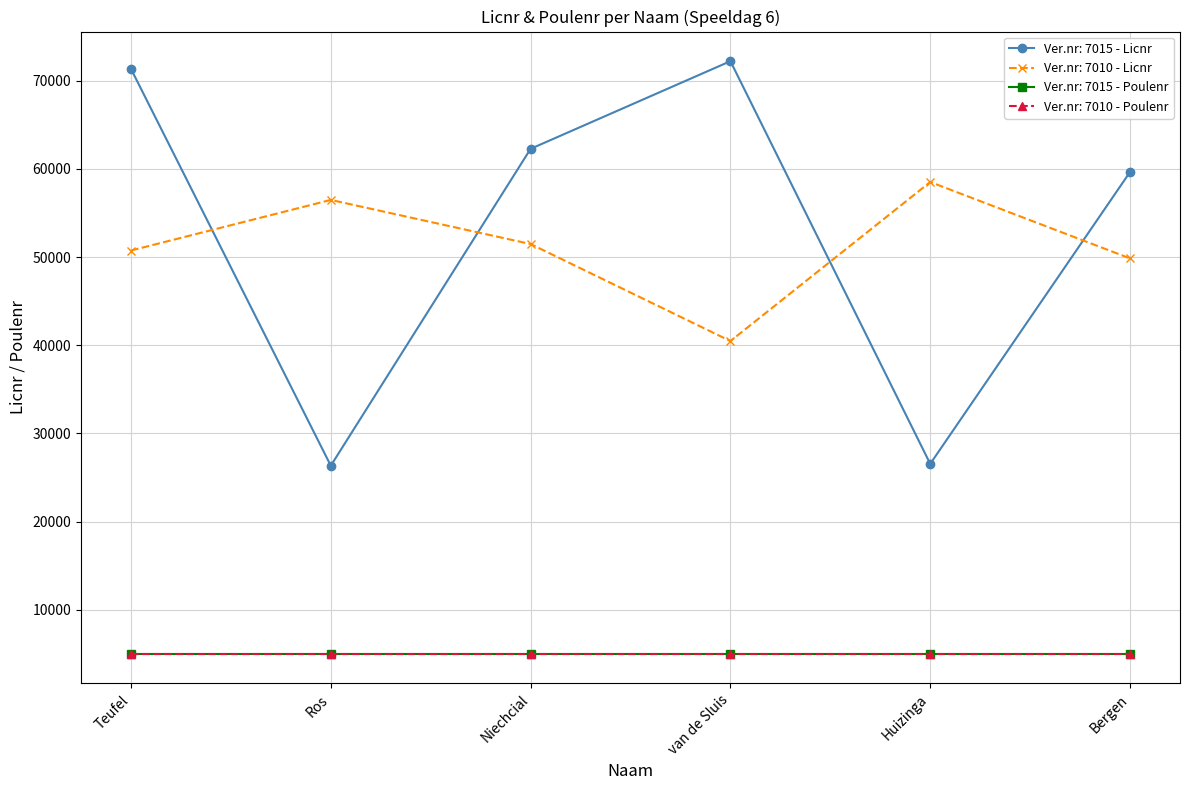

Does the chart have visible grid lines?

Yes